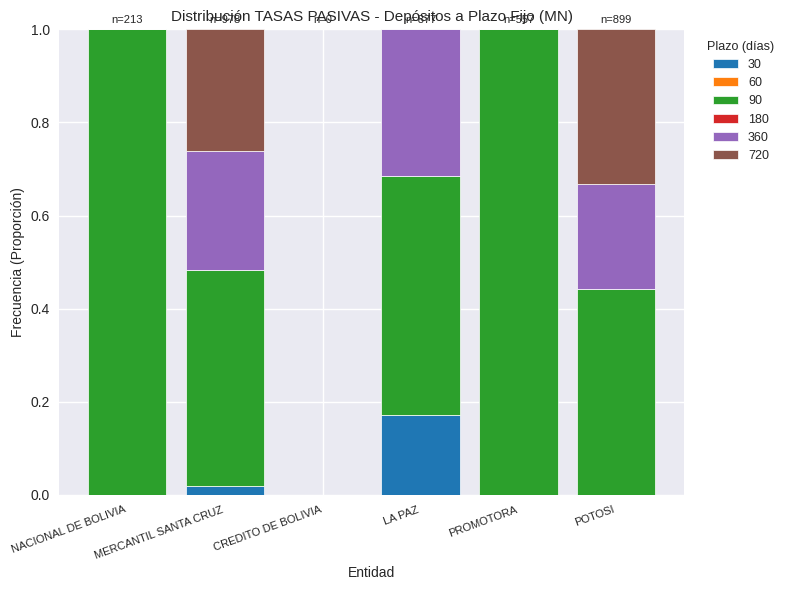

What is the total value across all series at LA PAZ?

1.0